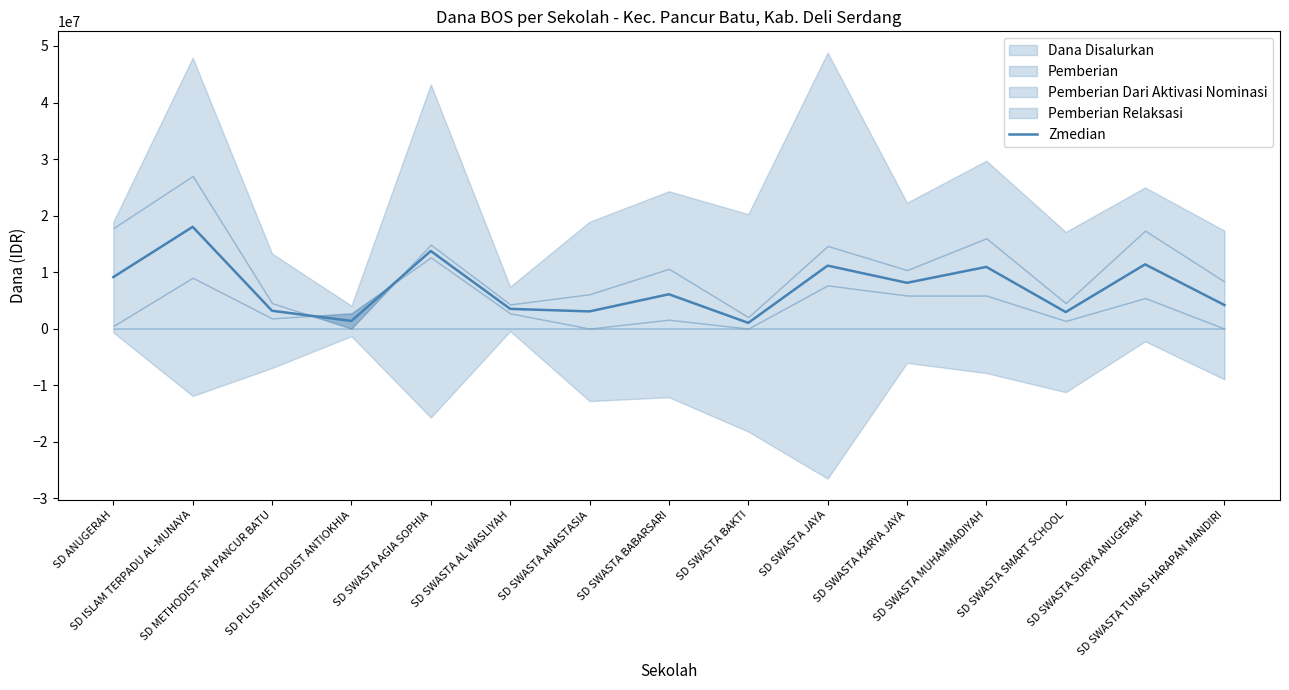

Between SD ANUGERAH and SD METHODIST- AN PANCUR BATU, which is larger?

SD ANUGERAH